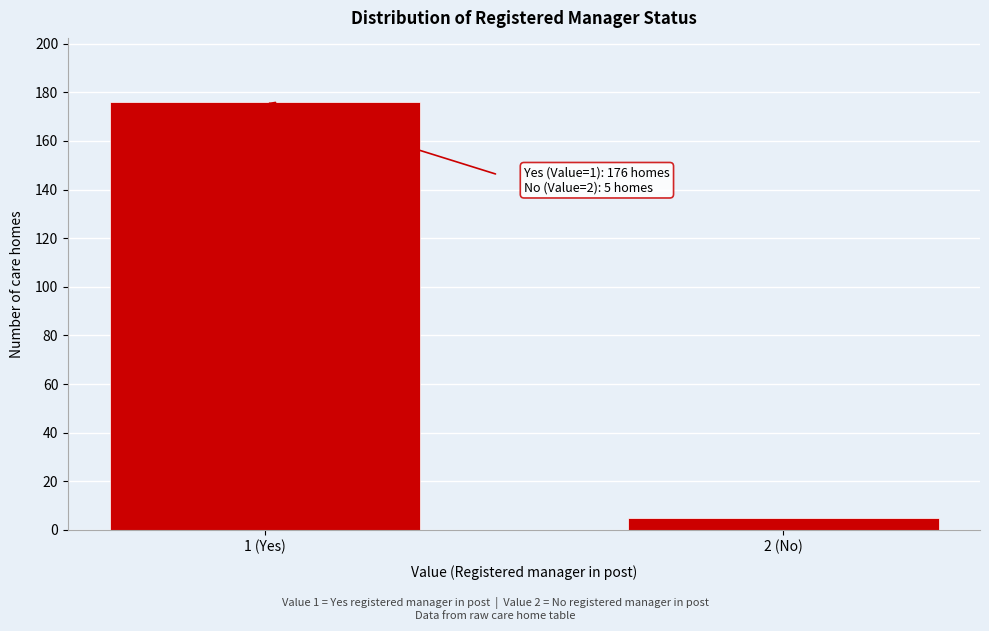

Reading left to right, extract all data points from this chart.

176	5